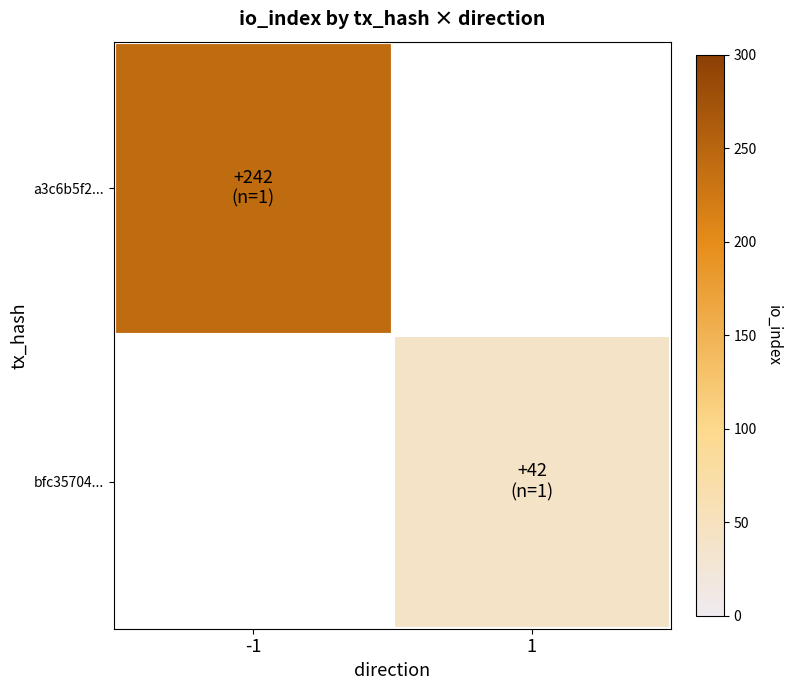

What is the minimum value for a3c6b5f2...?

242.0